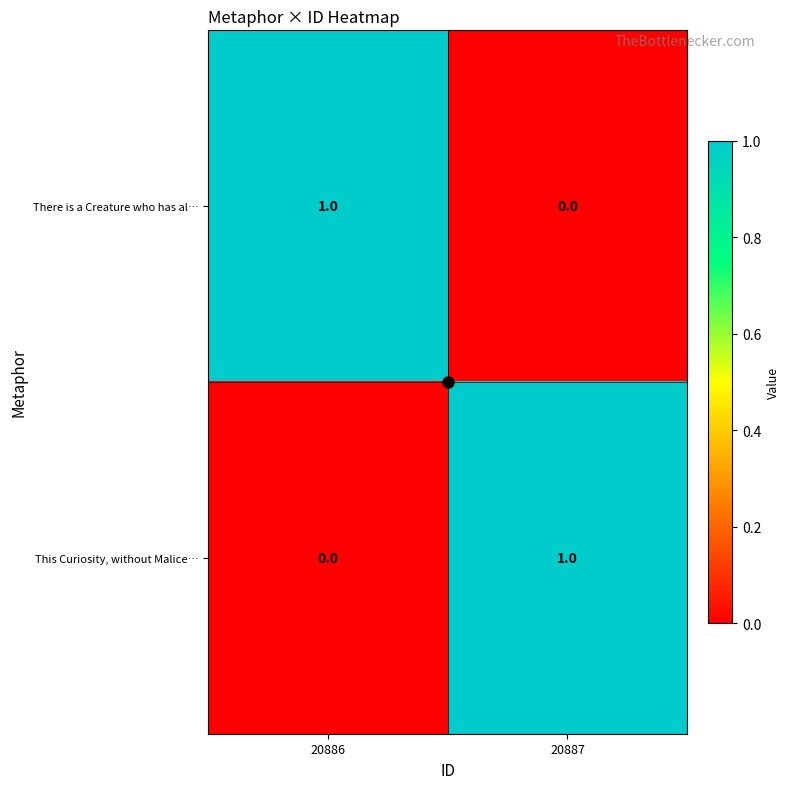

Which category has the highest value in the This Curiosity, without Malice… series?

20887